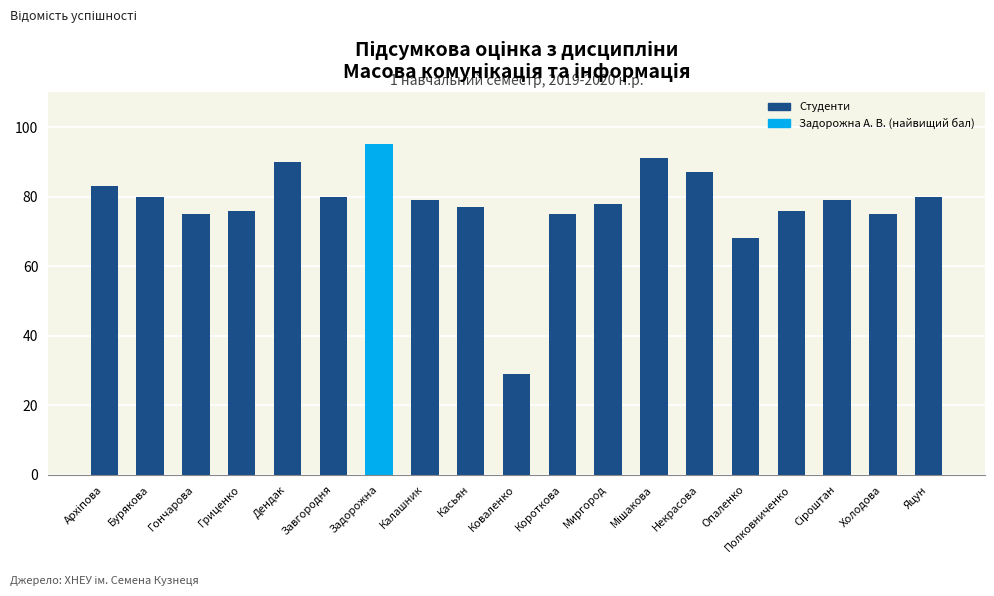

What is the label of the 4th bar from the right?

Полковниченко